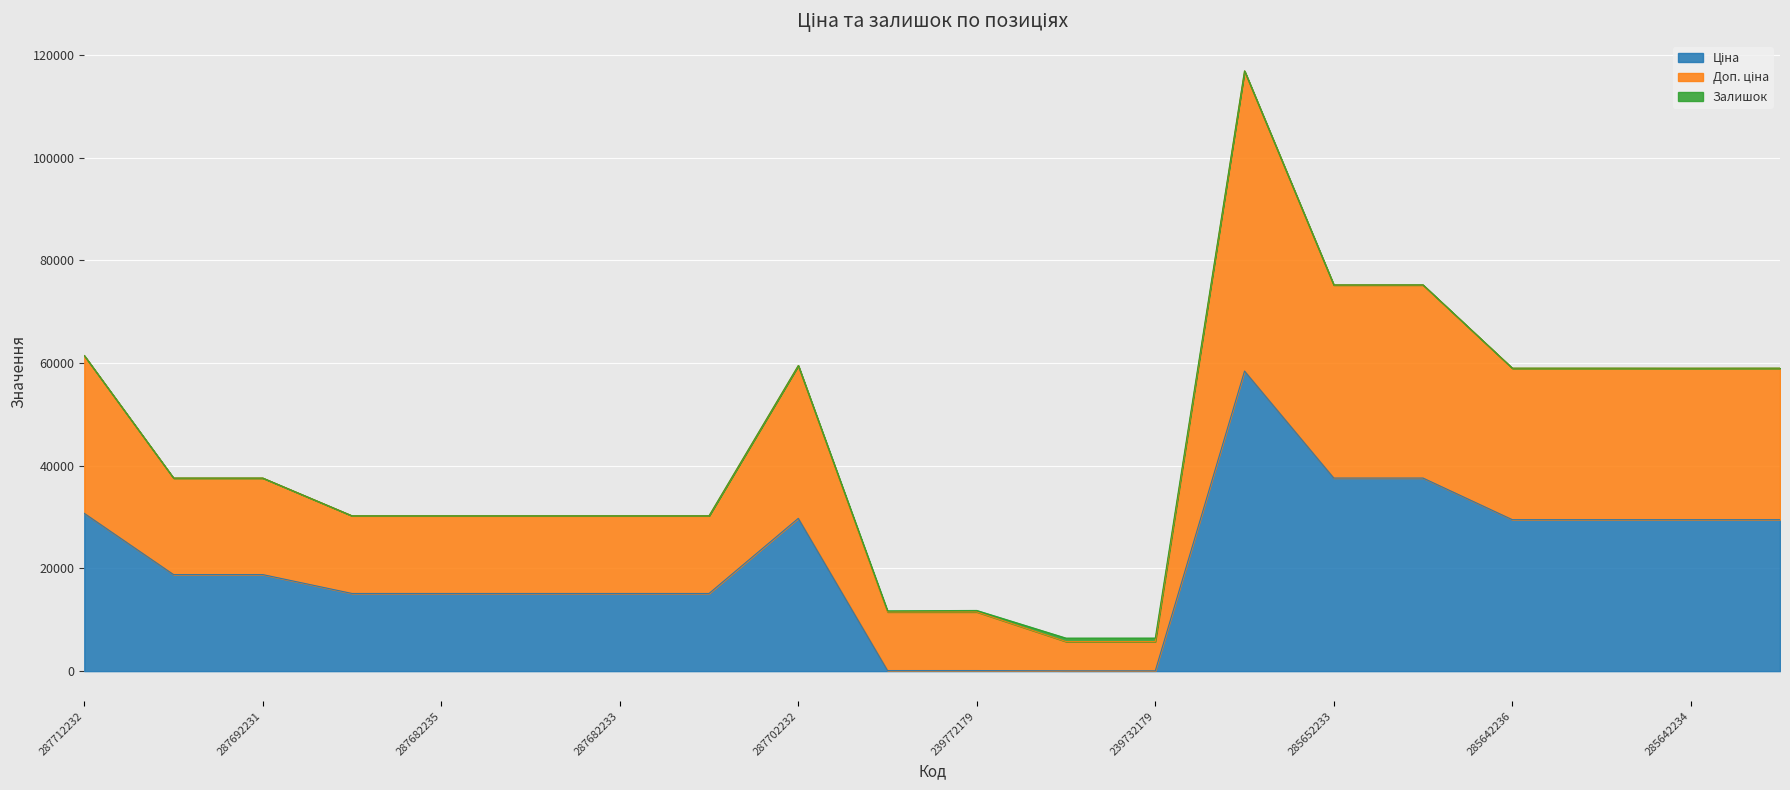

How many data points in Ціна are above 18796?

11